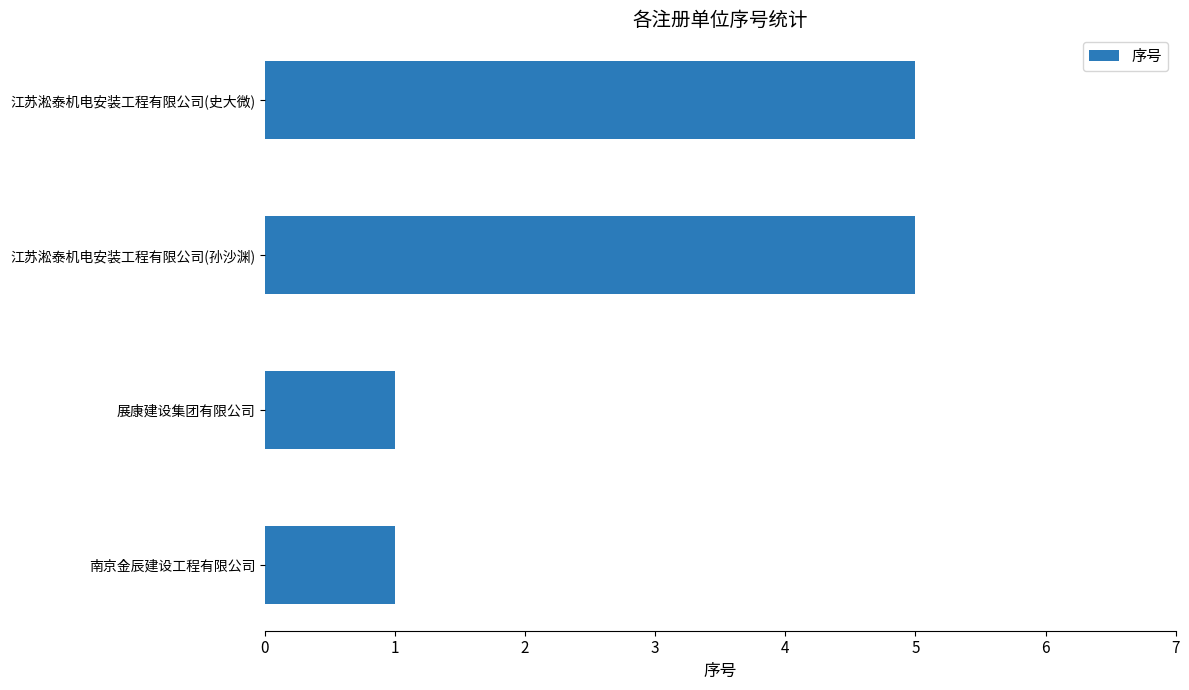

The chart shows a value of 5 at 江苏淞泰机电安装工程有限公司(史大微). True or false?

True